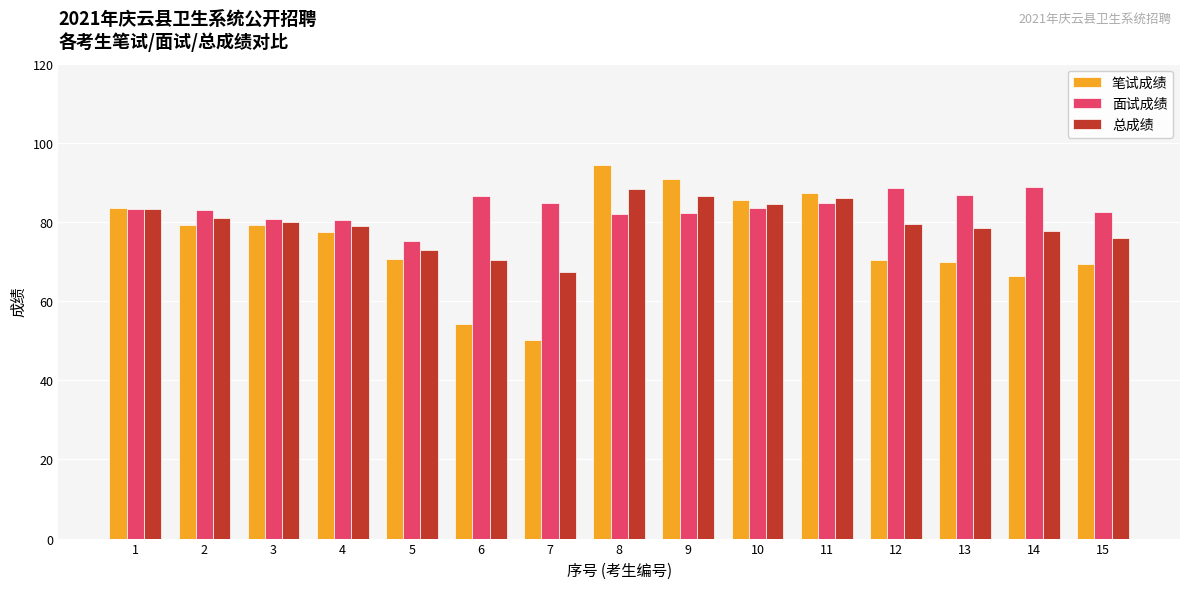

Which series changed the most between 3 and 6?

笔试成绩